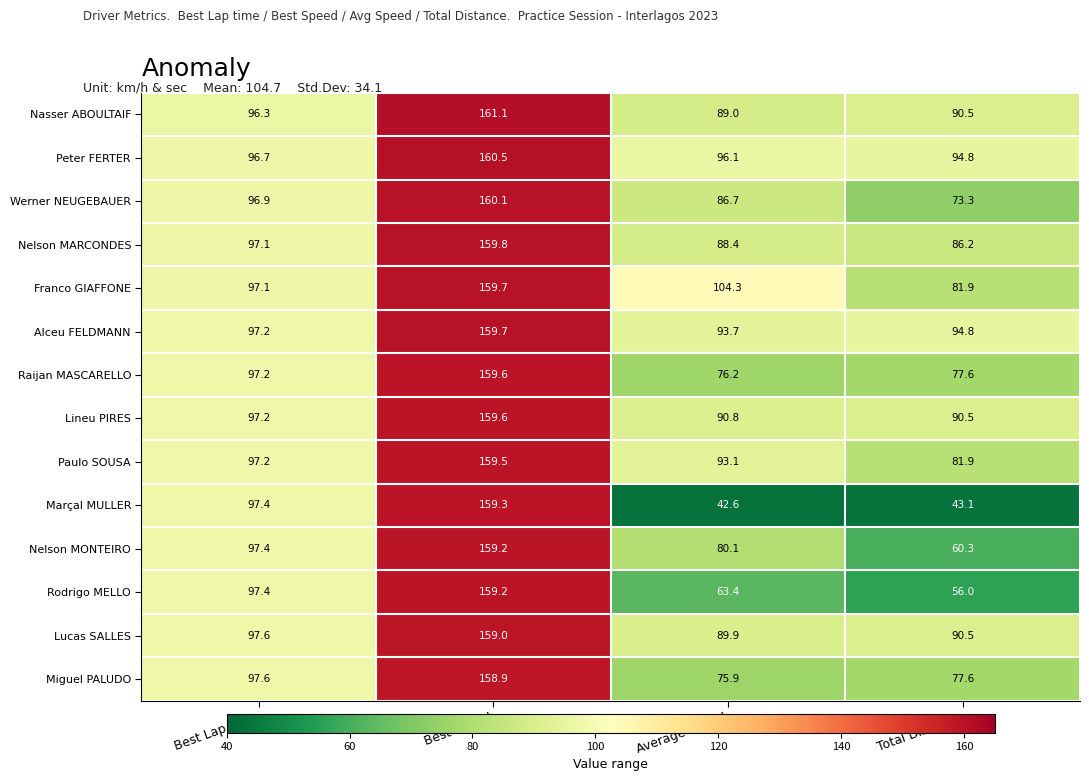

Which label corresponds to the largest value in the chart?

Best Speed